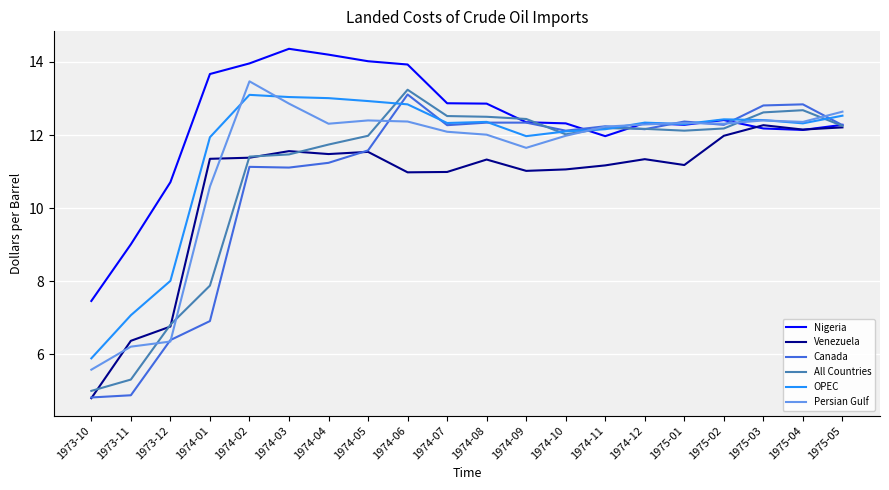

What is the lowest value of the OPEC series?

5.9